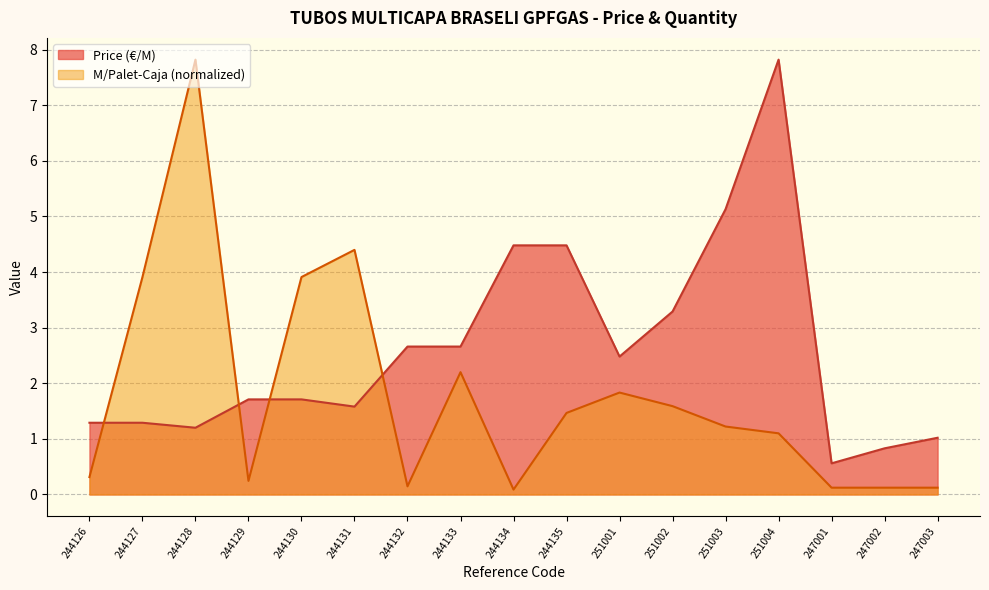

What is the label of the 16th point from the left?

247002